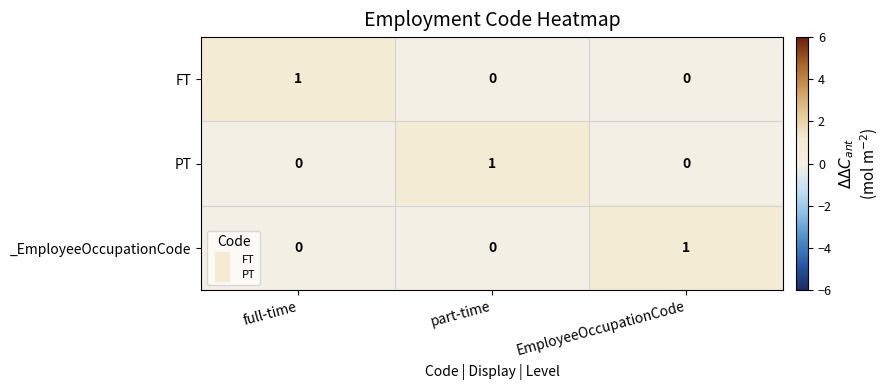

At how many categories does at least one series exceed 0?

3